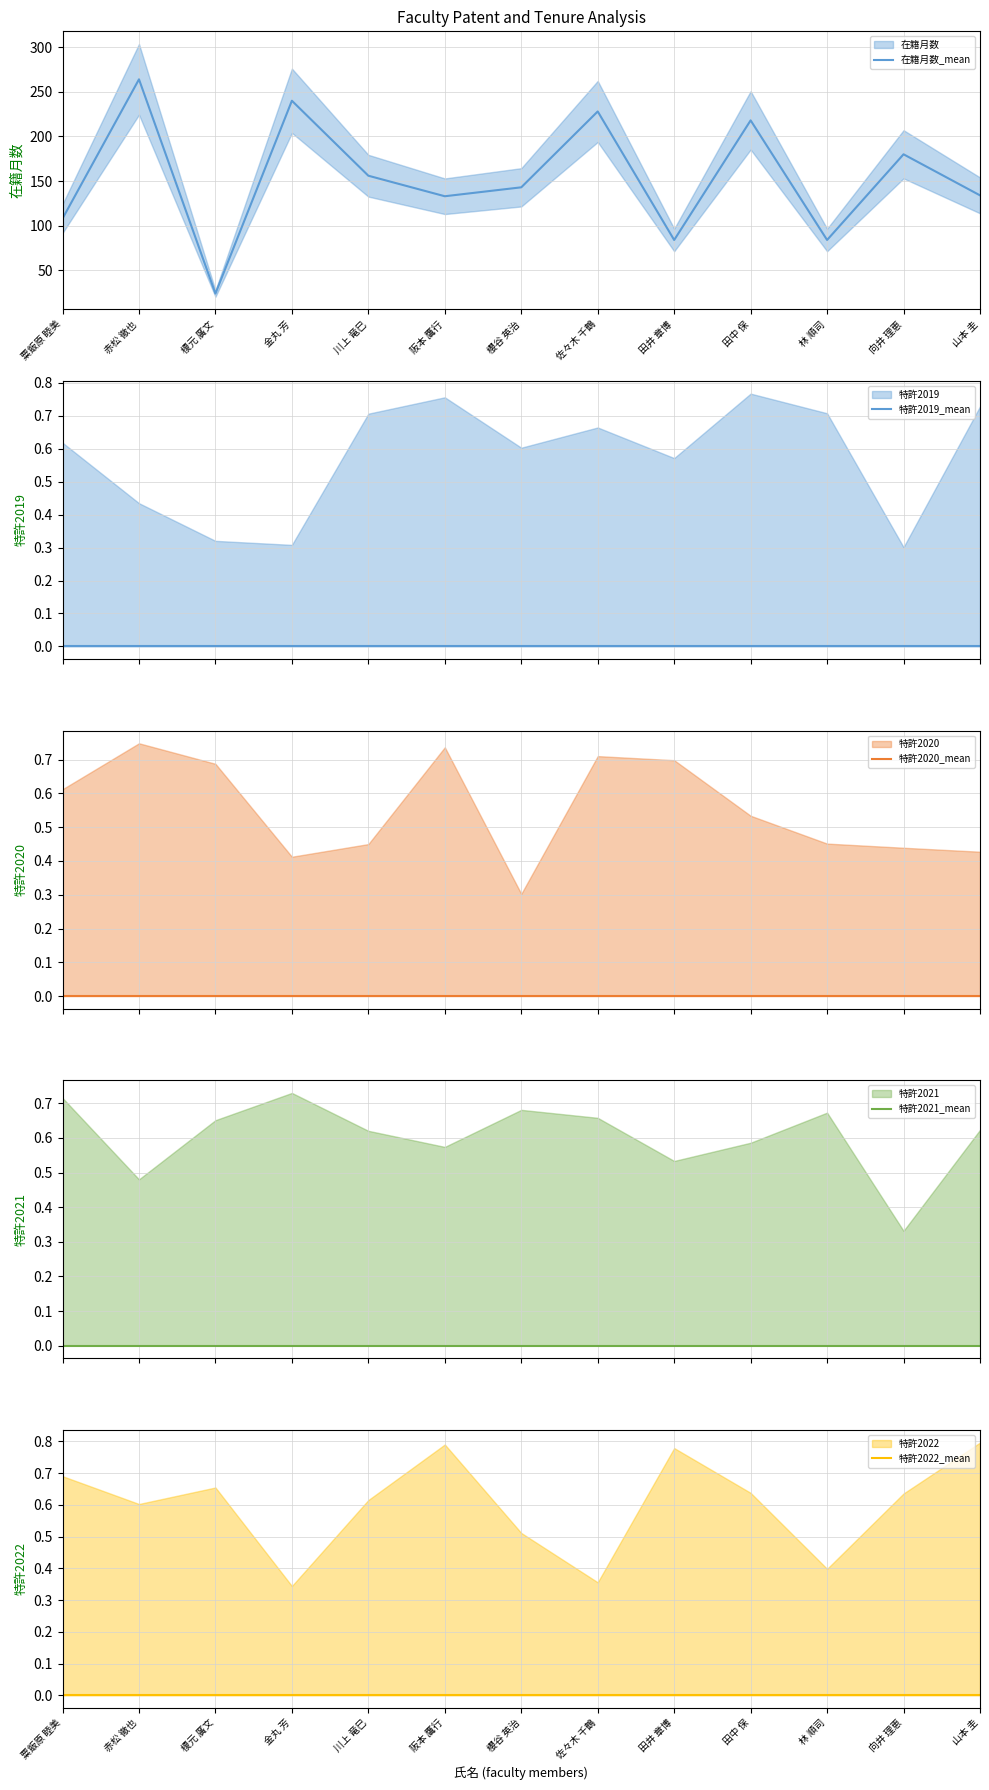

At which category is the sum across all series the highest?

赤松 徹也